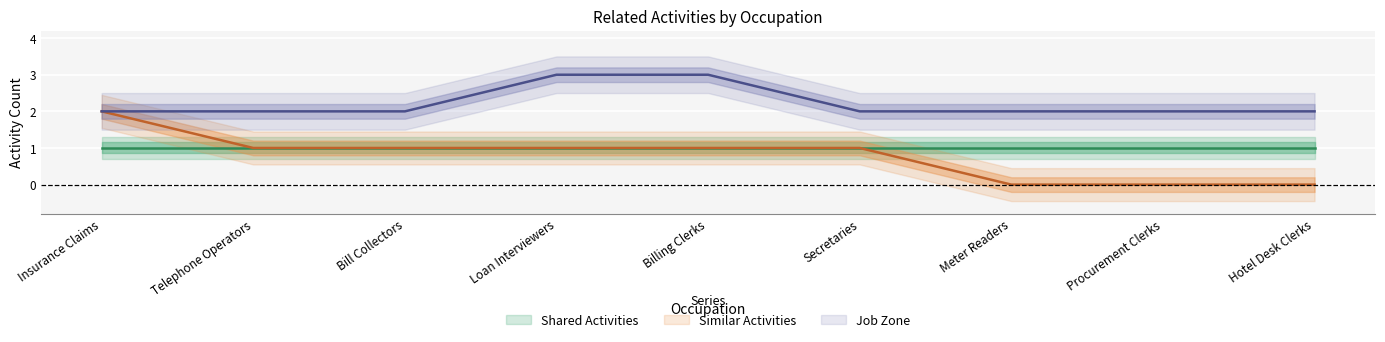

What is the greatest value displayed?

3